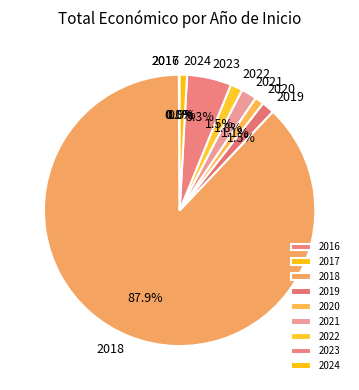

To the nearest percent, what percentage of the pie is 2021?

2%